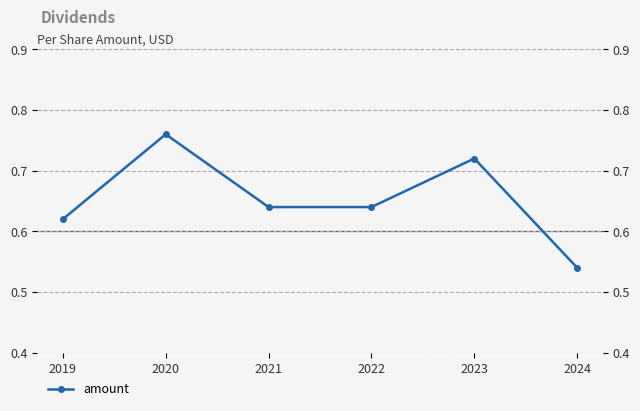

What is the greatest value displayed?

0.8